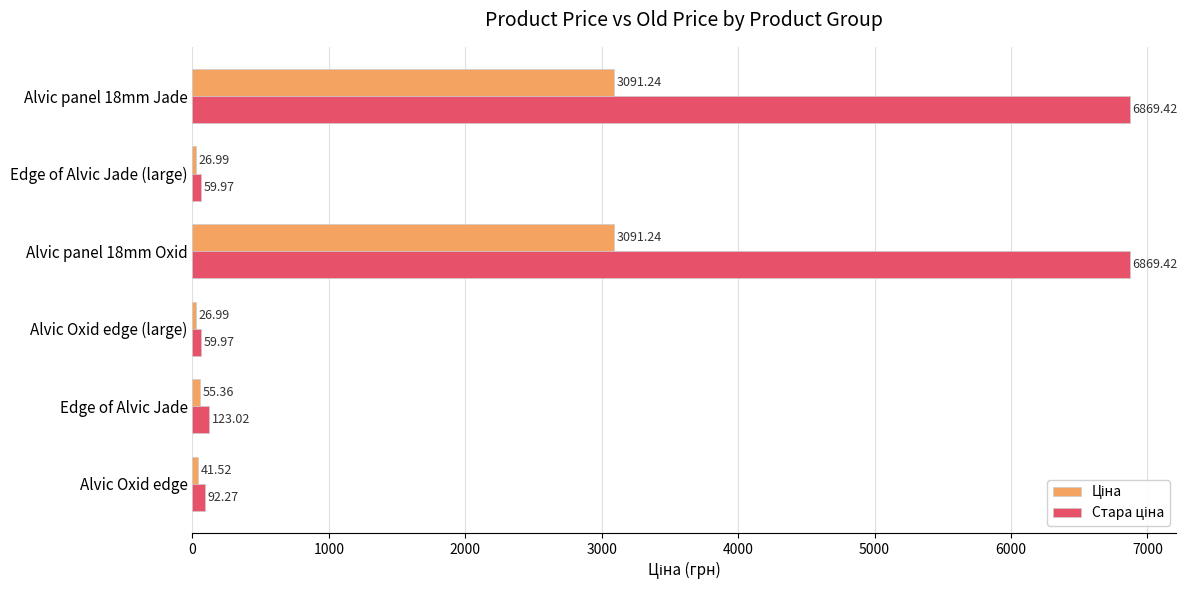

What is the spread (max minus min) of values at Alvic Oxid edge (large)?

33.0